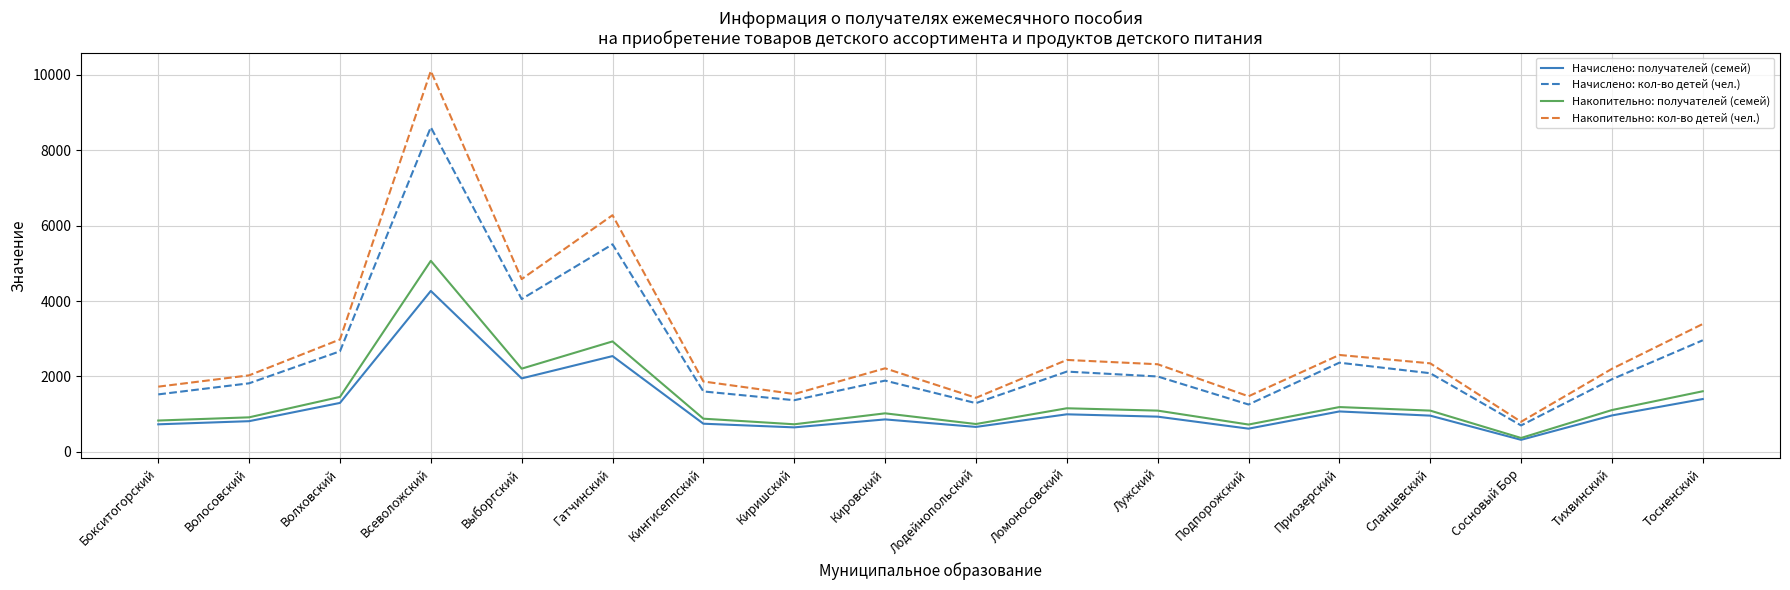

Is the value of Начислено: получателей (семей) at Всеволожский greater than the value of Начислено: кол-во детей (чел.) at Тихвинский?

Yes